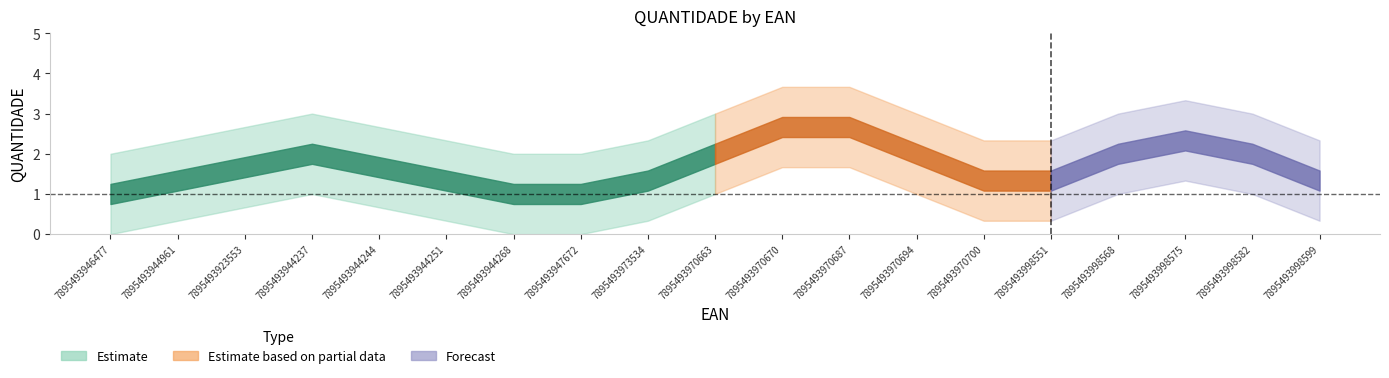

Reading left to right, what are all the values shown in this chart?

1	1	2	2	2	1	1	1	1	2	3	3	2	1	1	2	3	2	1